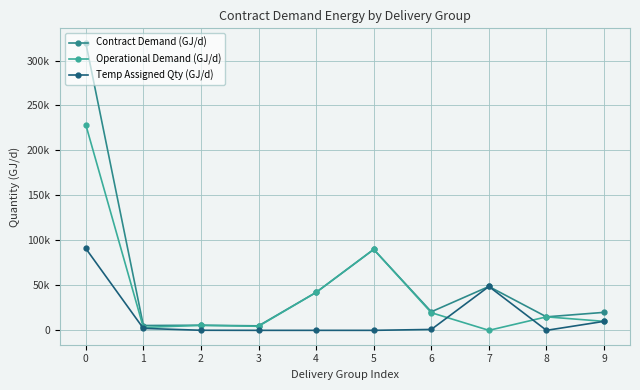

Is this an area chart (filled region under the line)?

No